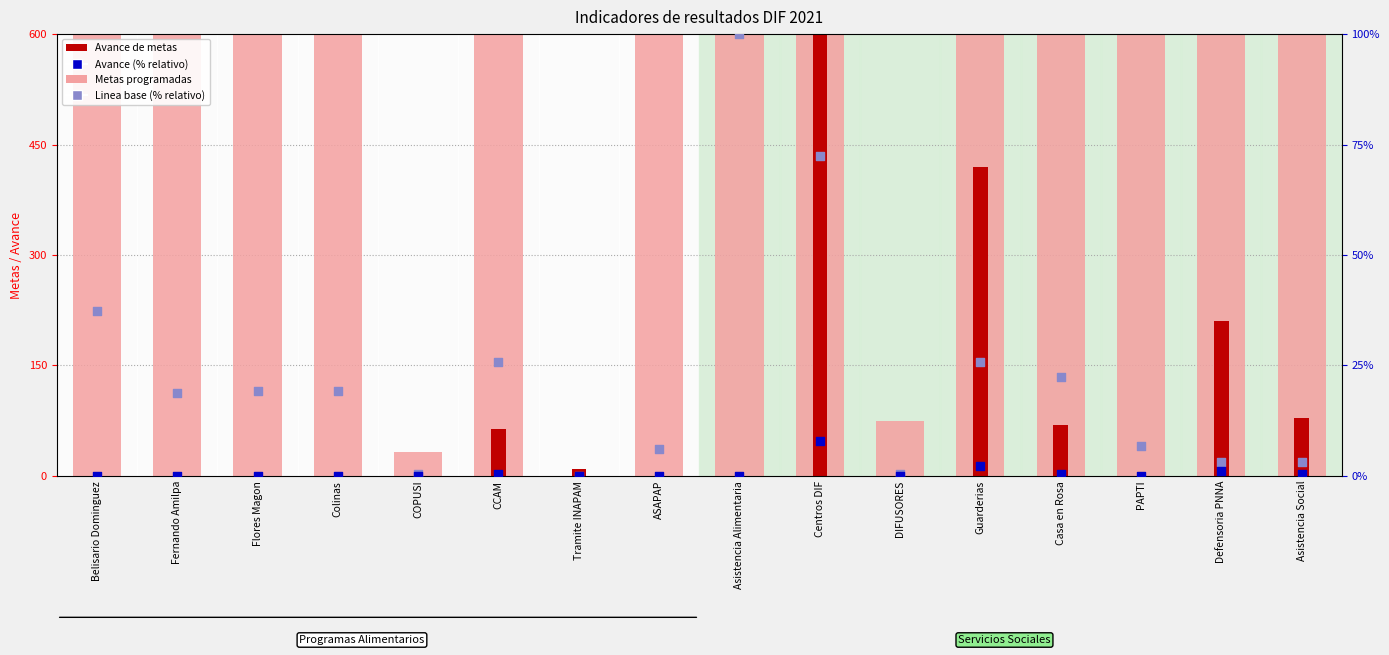

What is the total value across all series at CCAM?

690.2